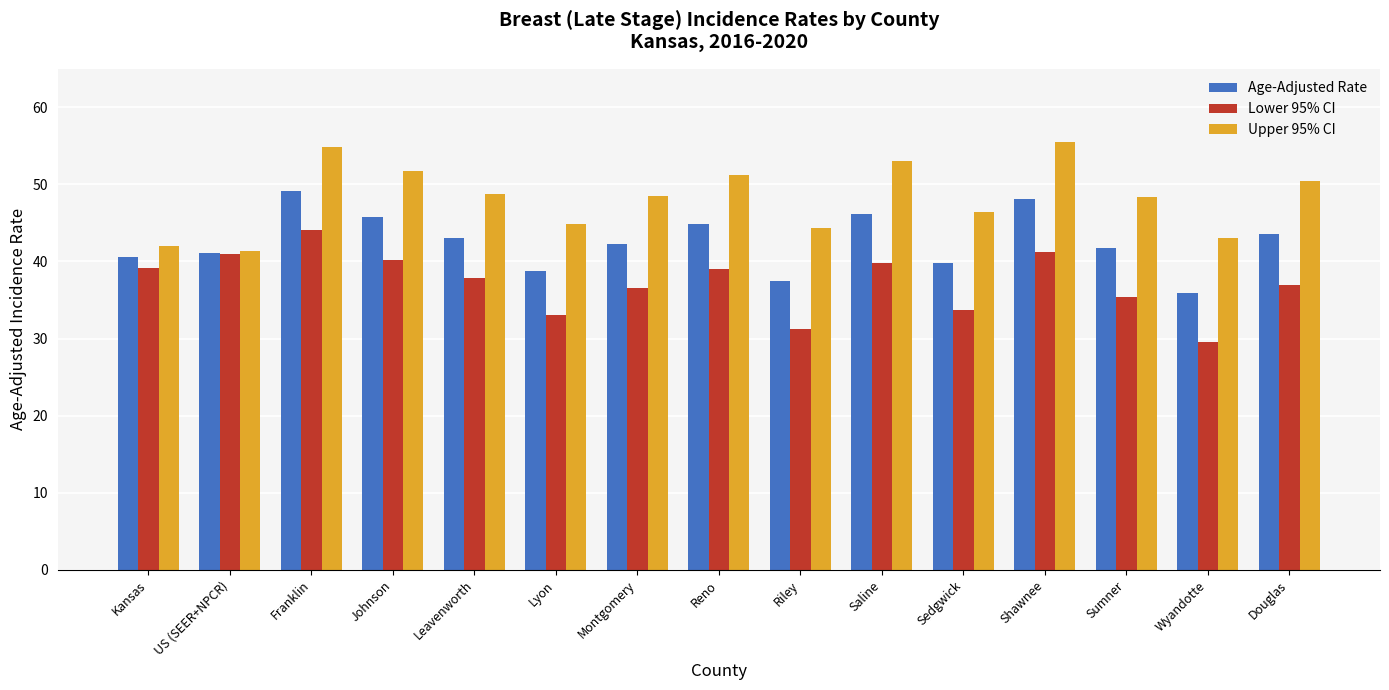

The Upper 95% CI series shows 30.1 at Franklin. True or false?

False